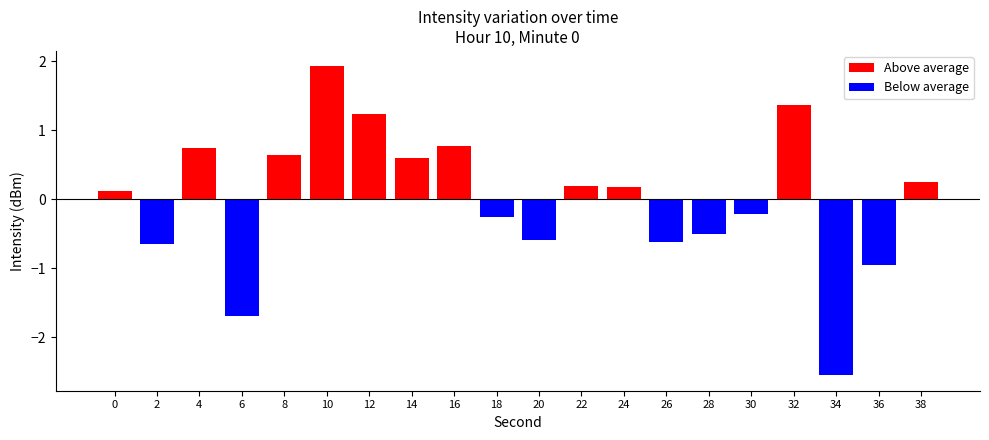

Does the chart contain stacked bars?

No